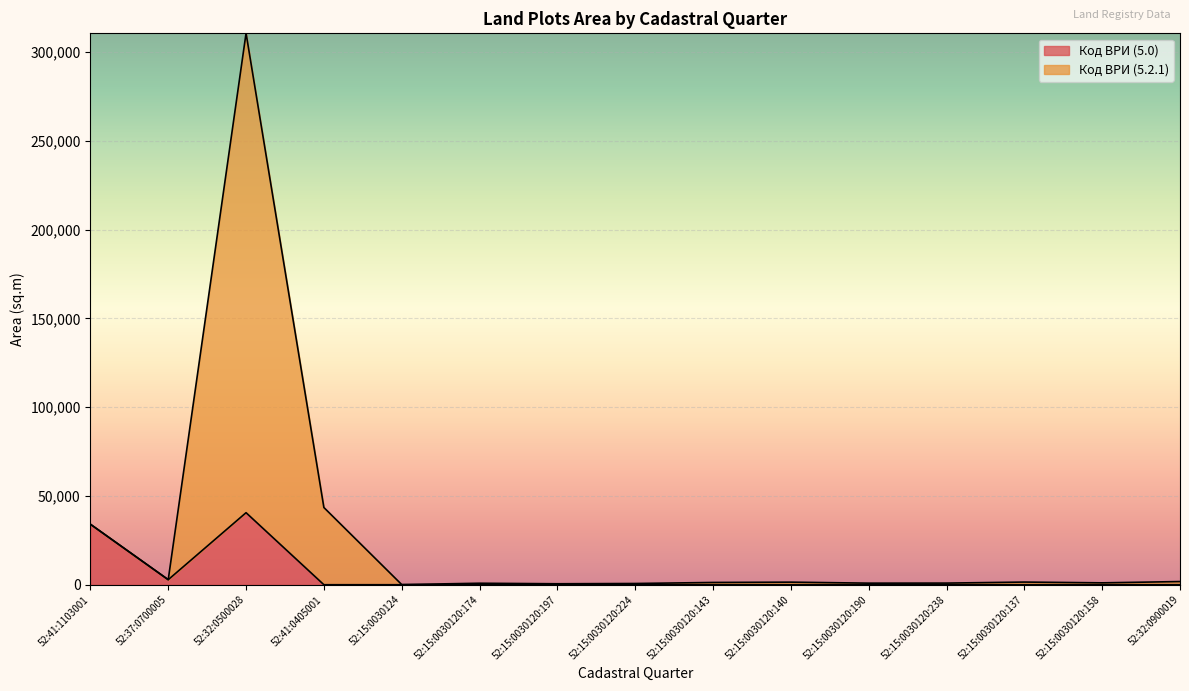

True or false: Код ВРИ (5.2.1) and Код ВРИ (5.0) intersect in this chart.

False